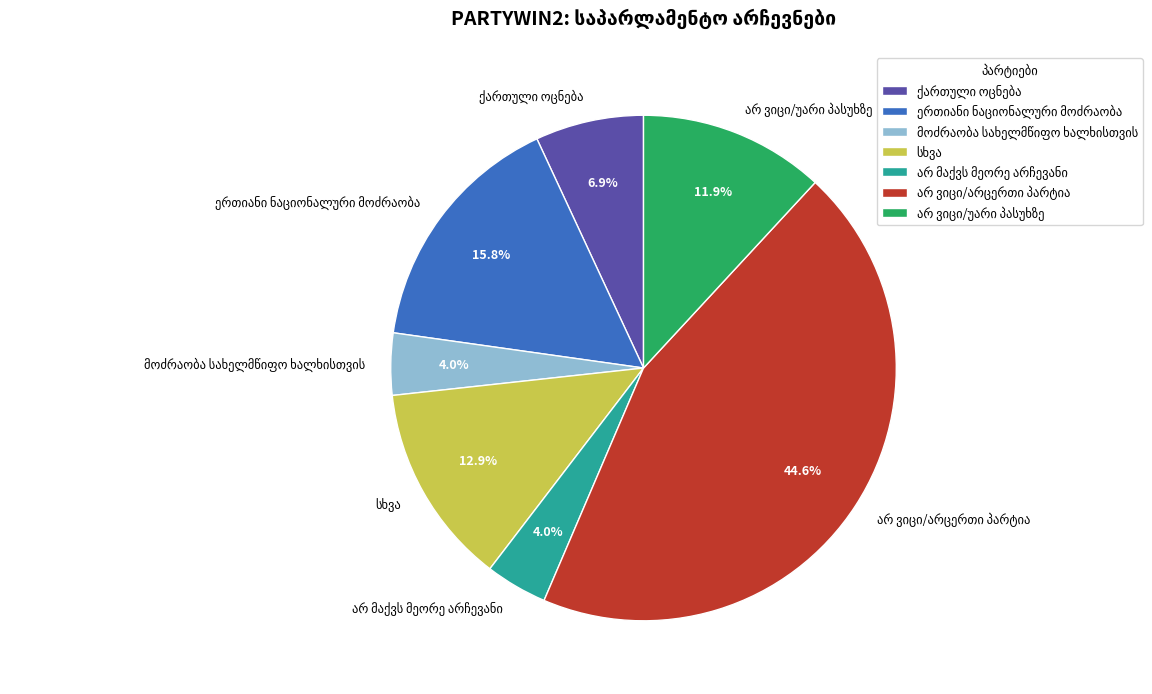

Is there any slice that represents more than half of the pie?

No